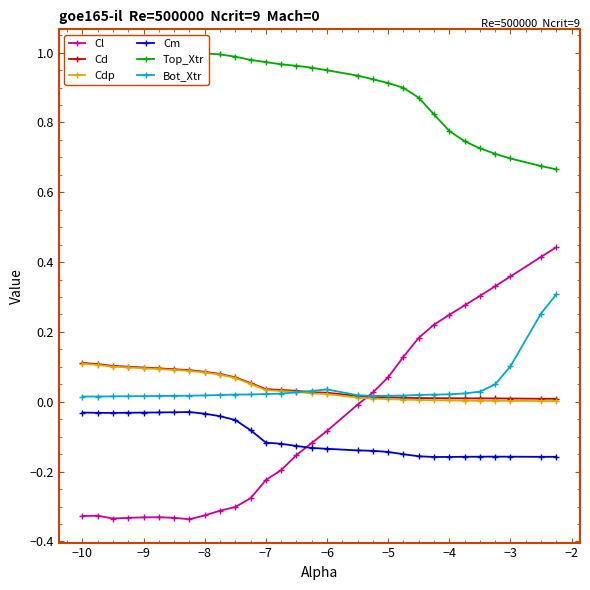

True or false: Cm and Bot_Xtr cross at least once.

False